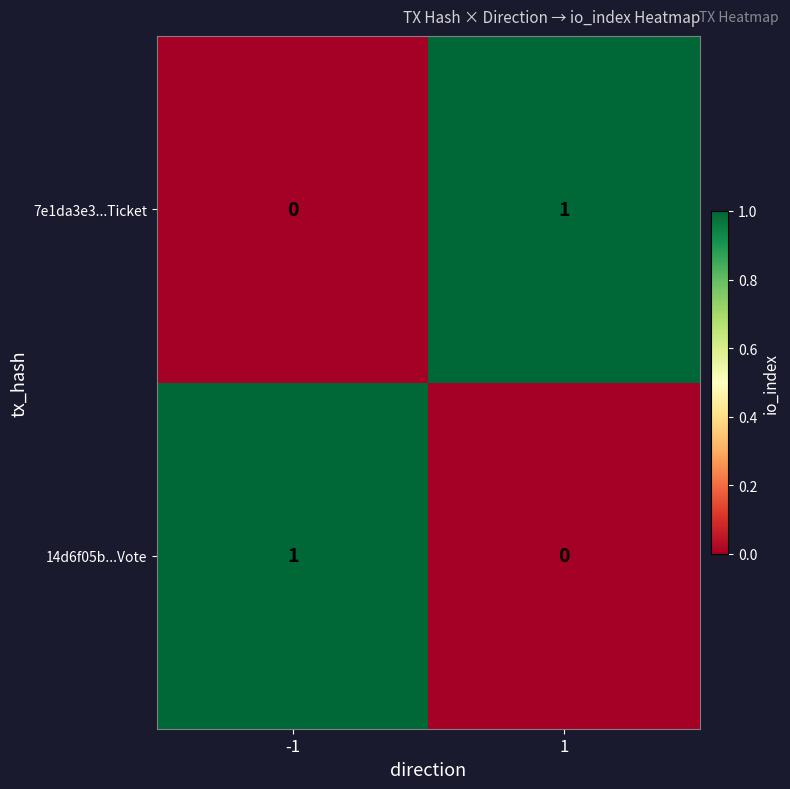

Reading right to left, transcribe all the data shown in this chart.

7e1da3e3...Ticket: 1	0
14d6f05b...Vote: 0	1